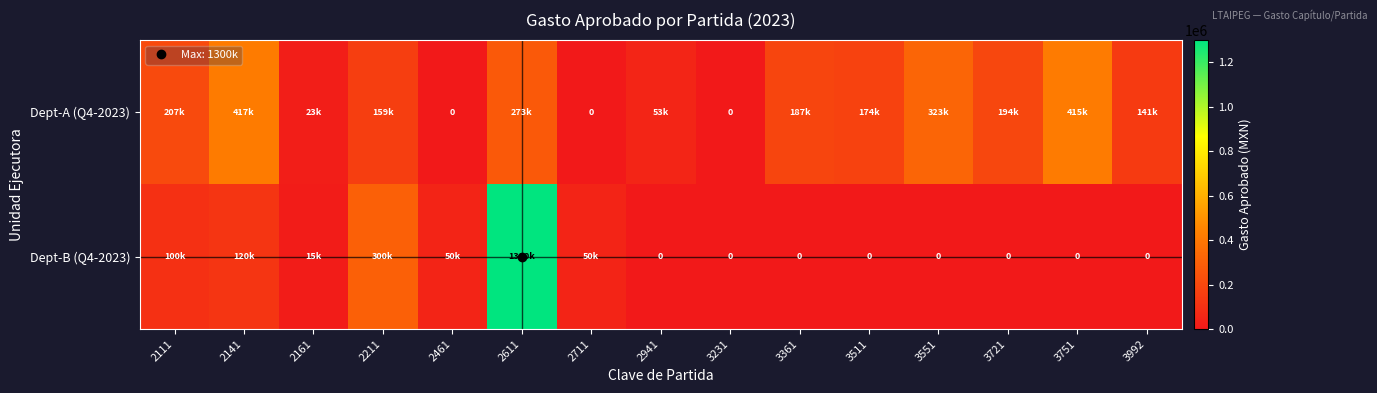

How many values in the Dept-A (Q4-2023) series exceed 173584?

8